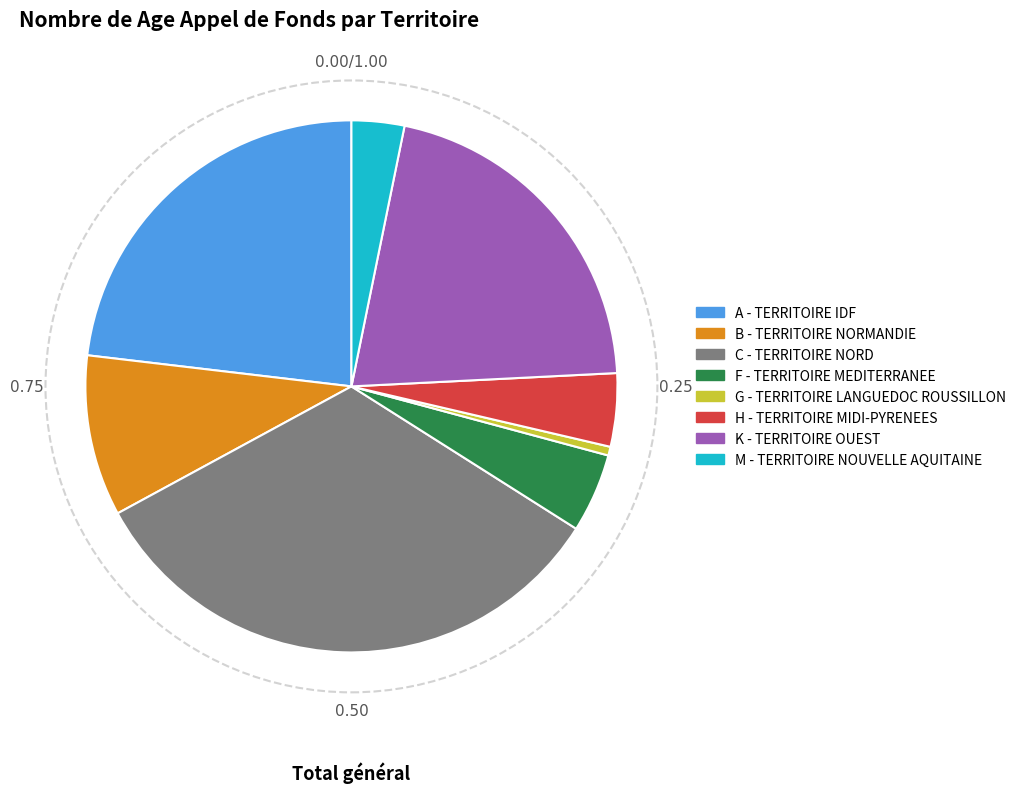

Is the sum of B - TERRITOIRE NORMANDIE and F - TERRITOIRE MEDITERRANEE greater than half?

No